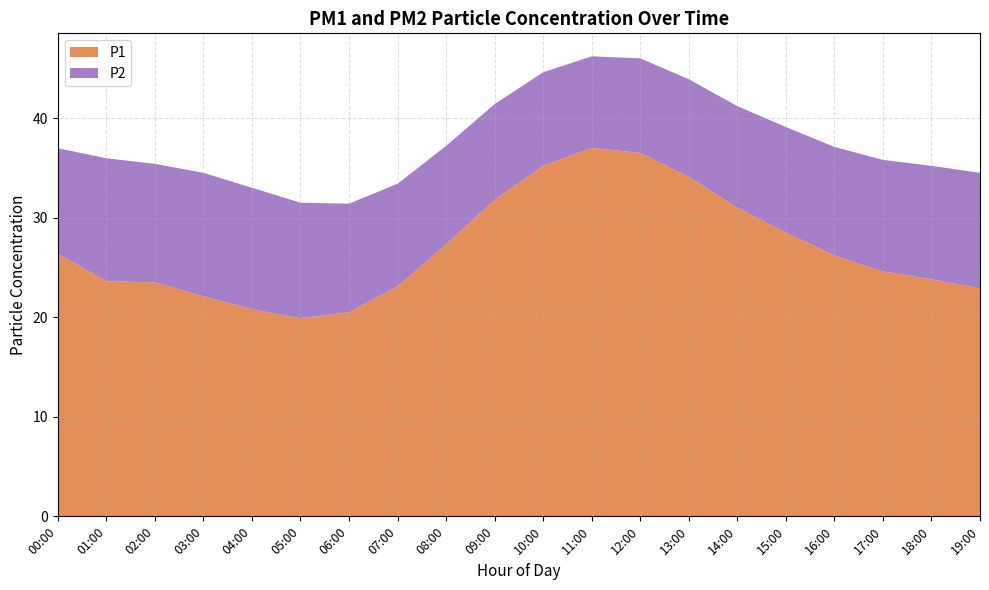

What is the minimum value for P1?

19.9